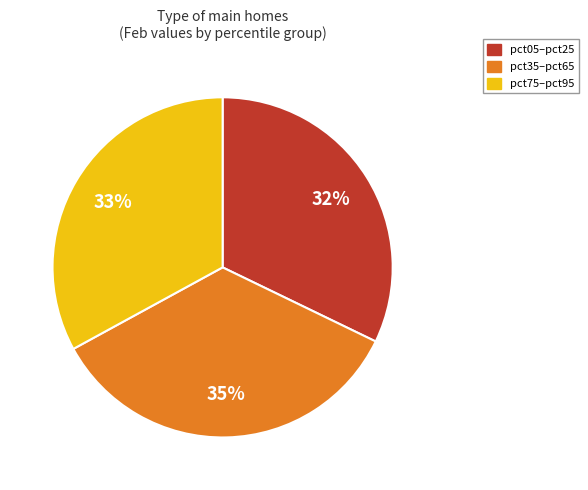

To the nearest percent, what is the difference between the largest and smallest slice percentages?

3%